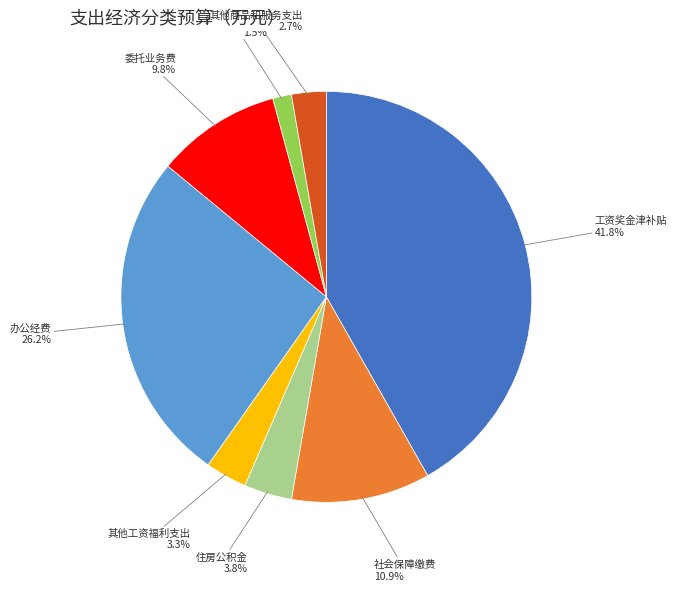

What is the ratio of the value at 办公经费 to the value at 社会保障缴费?

2.4